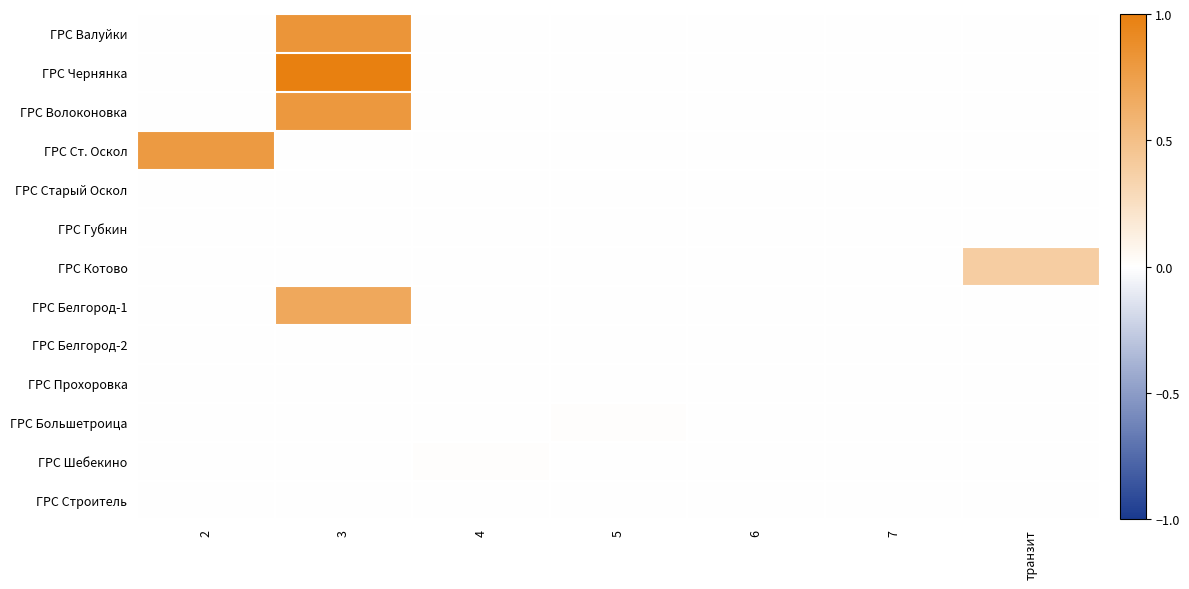

Reading left to right, extract all data points from this chart.

ГРС Валуйки: 2=0.0	3=0.8	4=0.0	5=0.0	6=0.0	7=0.0	транзит=0.0
ГРС Чернянка: 2=0.0	3=1.0	4=0.0	5=0.0	6=0.0	7=0.0	транзит=0.0
ГРС Волоконовка: 2=0.0	3=0.8	4=0.0	5=0.0	6=0.0	7=0.0	транзит=0.0
ГРС Ст. Оскол: 2=0.8	3=0.0	4=0.0	5=0.0	6=0.0	7=0.0	транзит=0.0
ГРС Старый Оскол: 2=0.0	3=0.0	4=0.0	5=0.0	6=0.0	7=0.0	транзит=0.0
ГРС Губкин: 2=0.0	3=0.0	4=0.0	5=0.0	6=0.0	7=0.0	транзит=0.0
ГРС Котово: 2=0.0	3=0.0	4=0.0	5=0.0	6=0.0	7=0.0	транзит=0.4
ГРС Белгород-1: 2=0.0	3=0.7	4=0.0	5=0.0	6=0.0	7=0.0	транзит=0.0
ГРС Белгород-2: 2=0.0	3=0.0	4=0.0	5=0.0	6=0.0	7=0.0	транзит=0.0
ГРС Прохоровка: 2=0.0	3=0.0	4=0.0	5=0.0	6=0.0	7=0.0	транзит=0.0
ГРС Большетроица: 2=0.0	3=0.0	4=0.0	5=0.0	6=0.0	7=0.0	транзит=0.0
ГРС Шебекино: 2=0.0	3=0.0	4=0.0	5=0.0	6=0.0	7=0.0	транзит=0.0
ГРС Строитель: 2=0.0	3=0.0	4=0.0	5=0.0	6=0.0	7=0.0	транзит=0.0